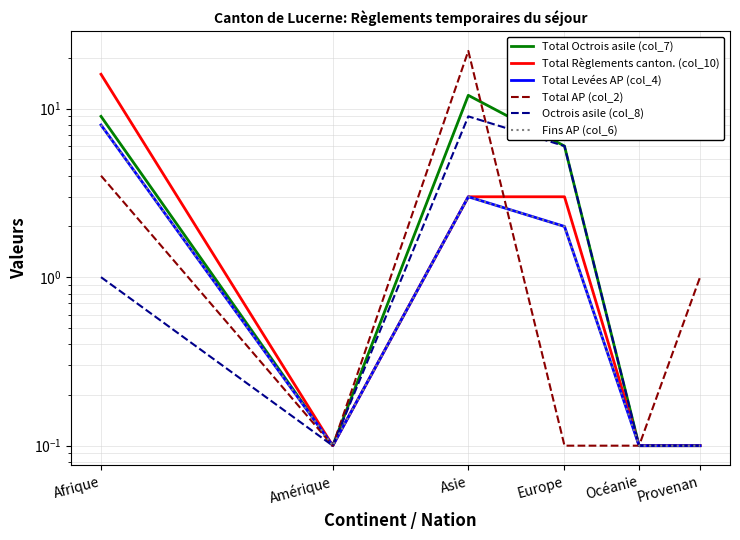

What is the value of the Total Règlements canton. (col_10) point at the 4th from the left?

3.0